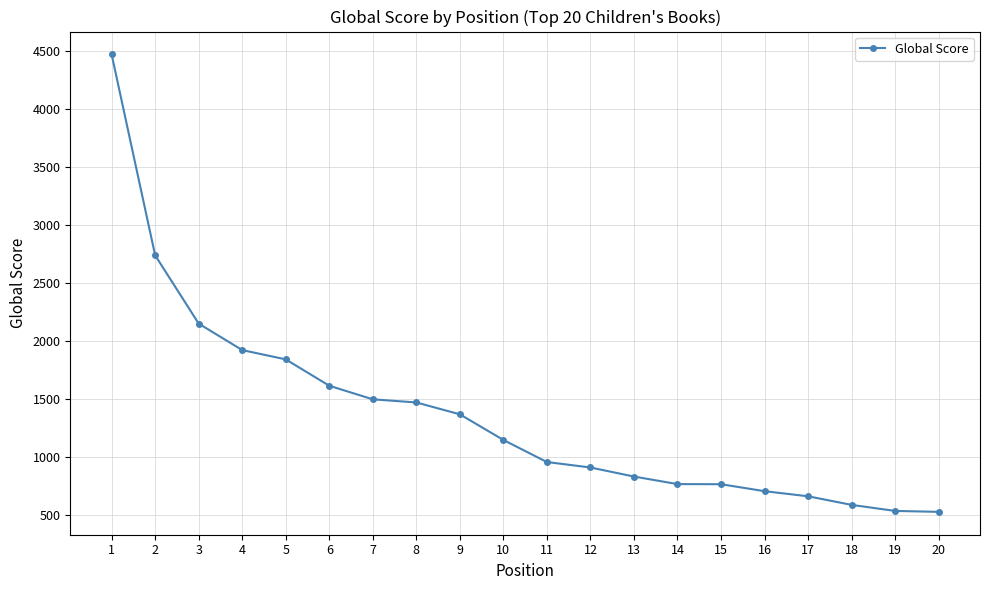

What is the ratio of the value at 14 to the value at 2?

0.3